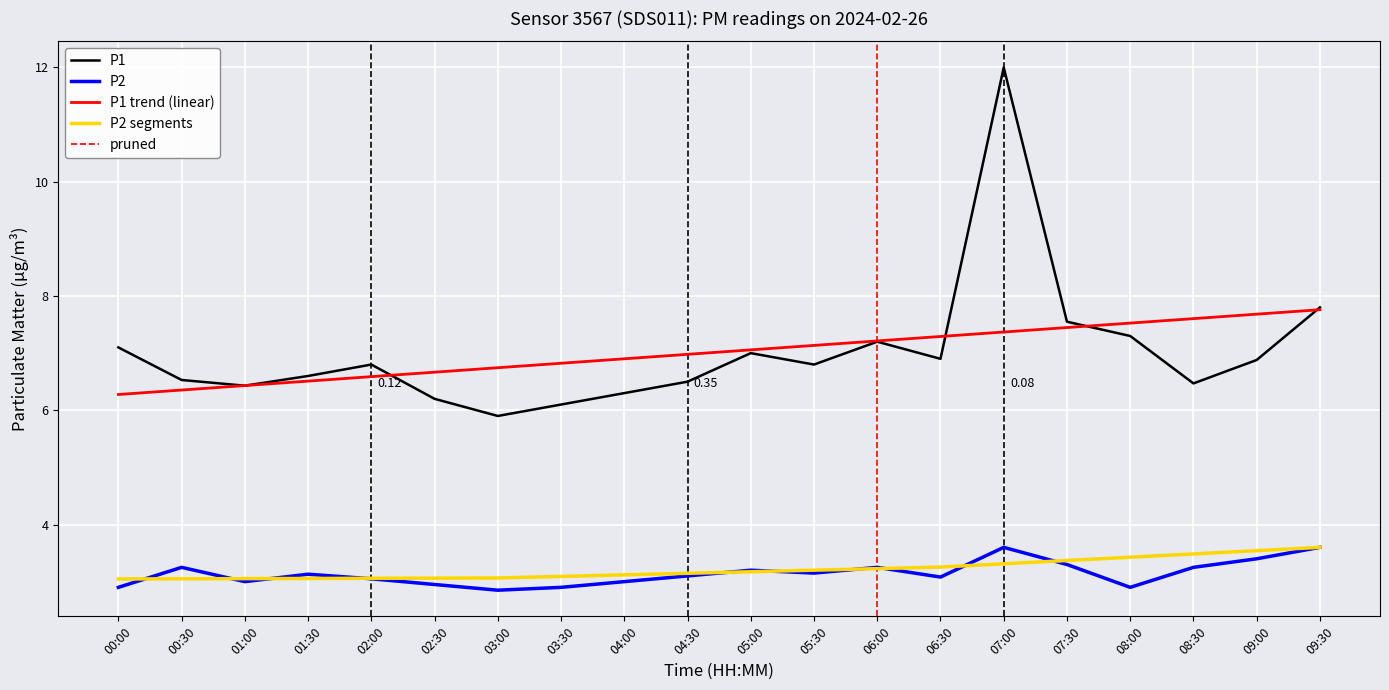

Where is the first local minimum for P2?

01:00